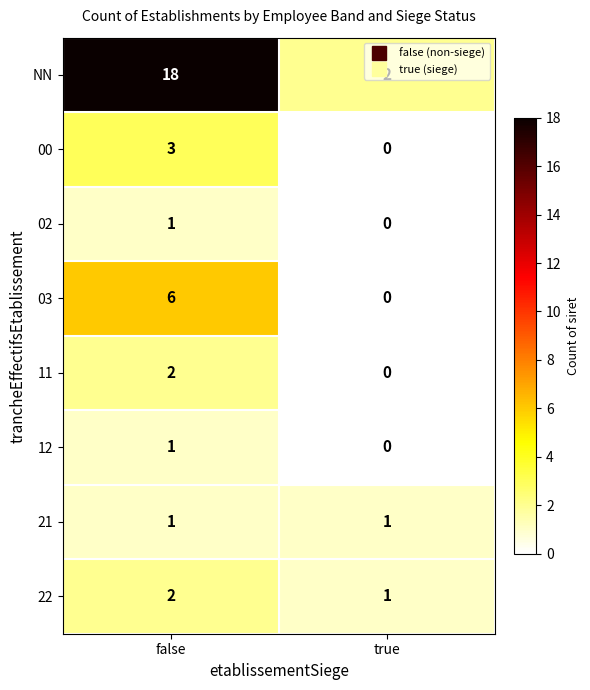

At which category is the sum across all series the highest?

false